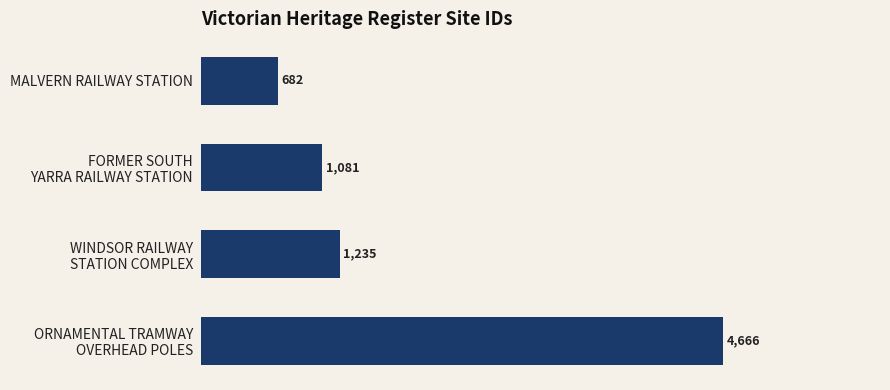

How many bars are there in total?

4